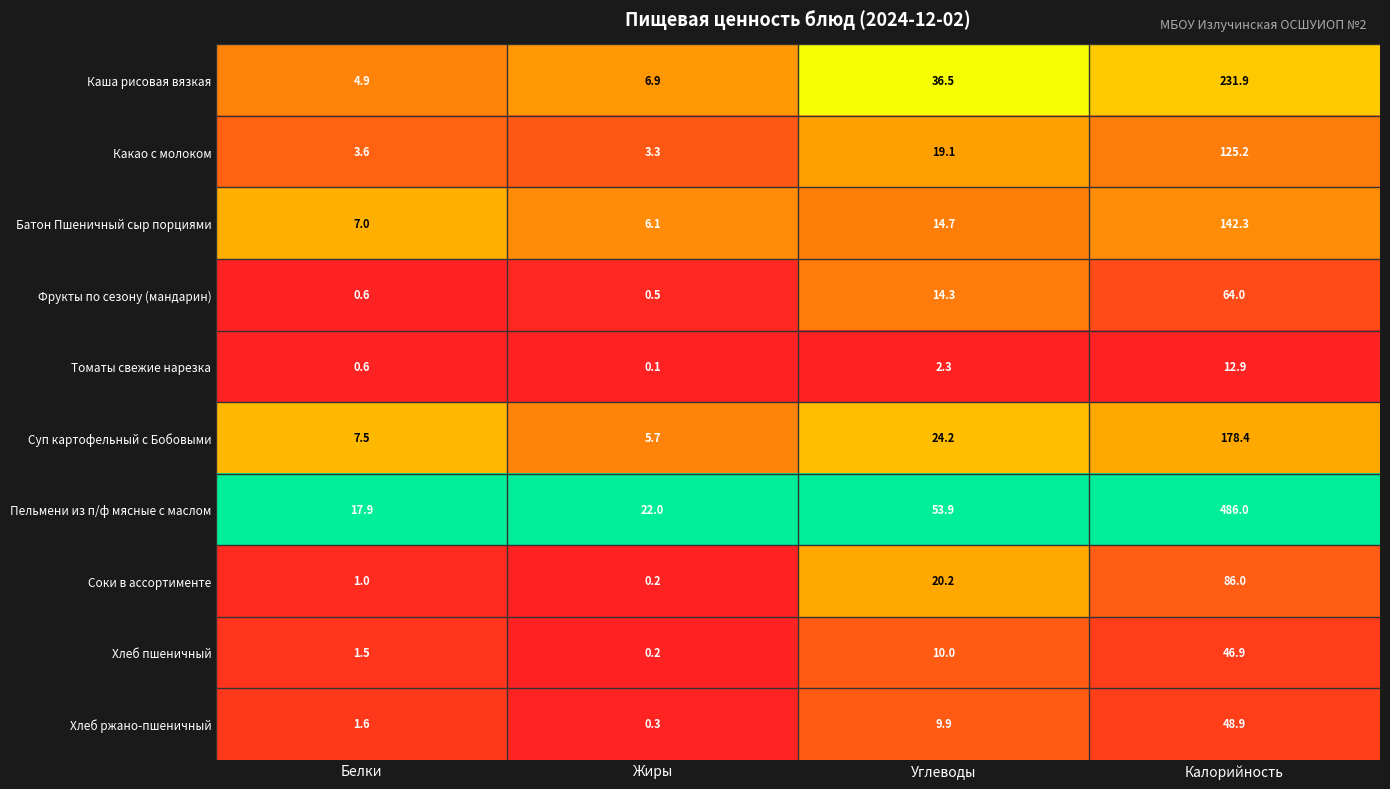

At which label does Пельмени из п/ф мясные с маслом first exceed 53?

Углеводы